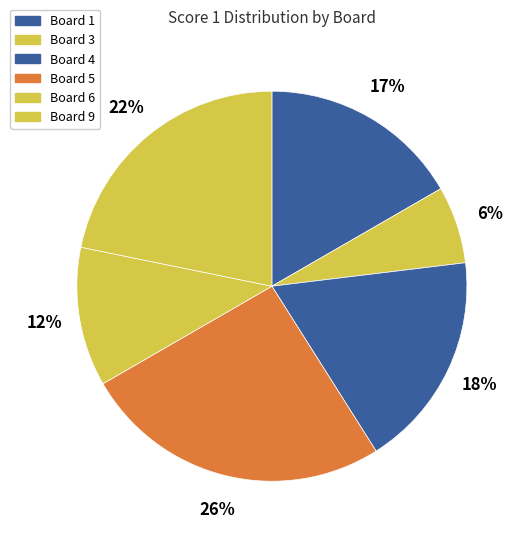

Which category has the biggest portion of the pie?

Board 5